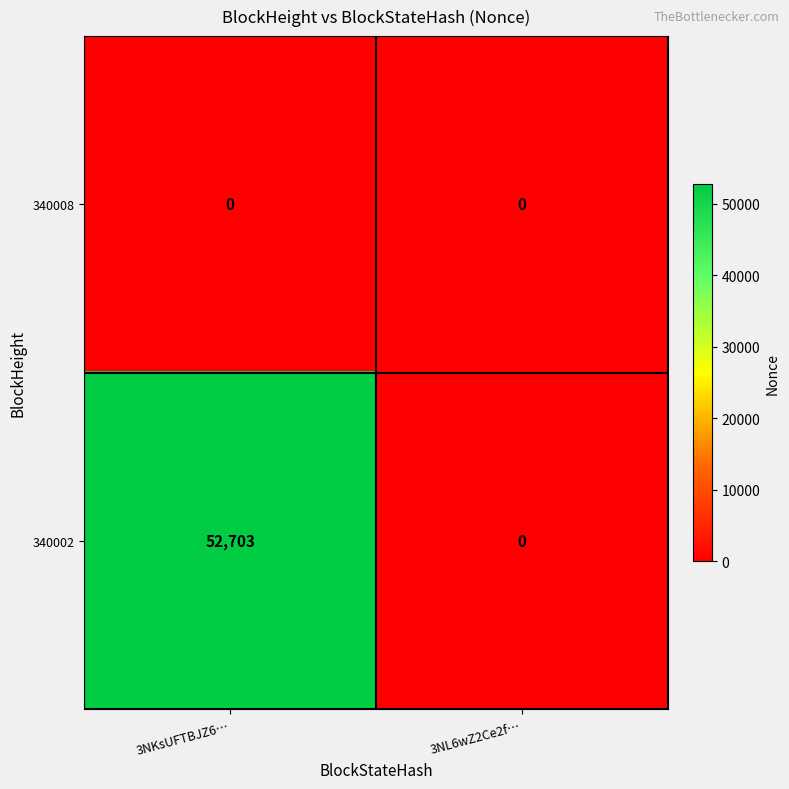

True or false: 340008 has a value of 0 at 3NKsUFTBJZ6….

True